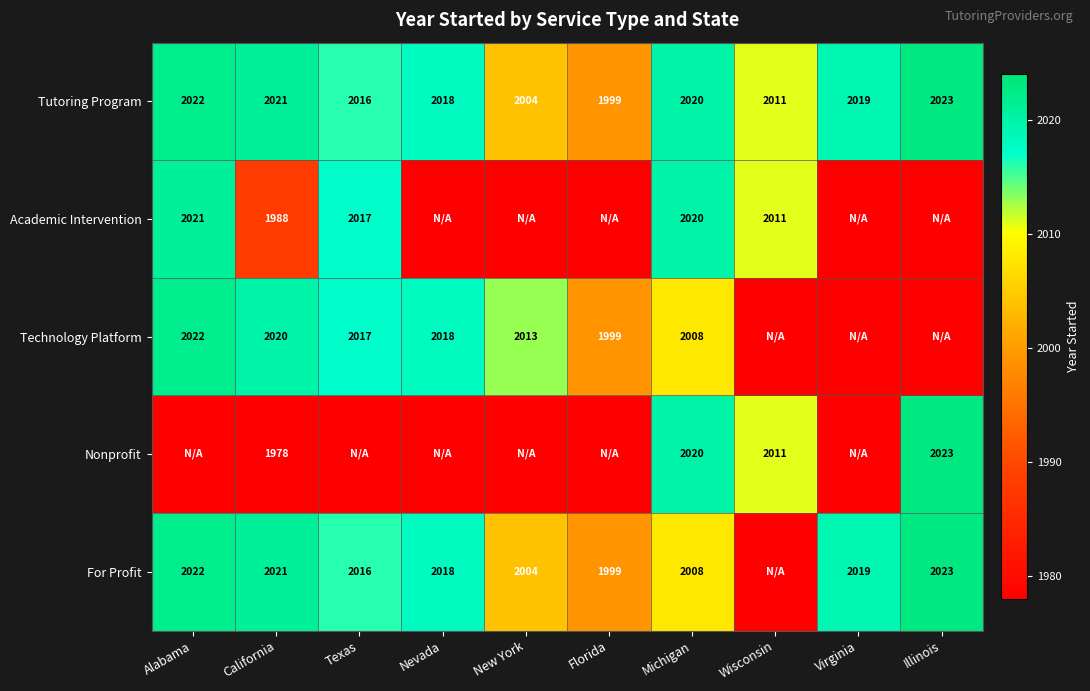

What is the sum of the Technology Platform values at Florida and Michigan?

4007